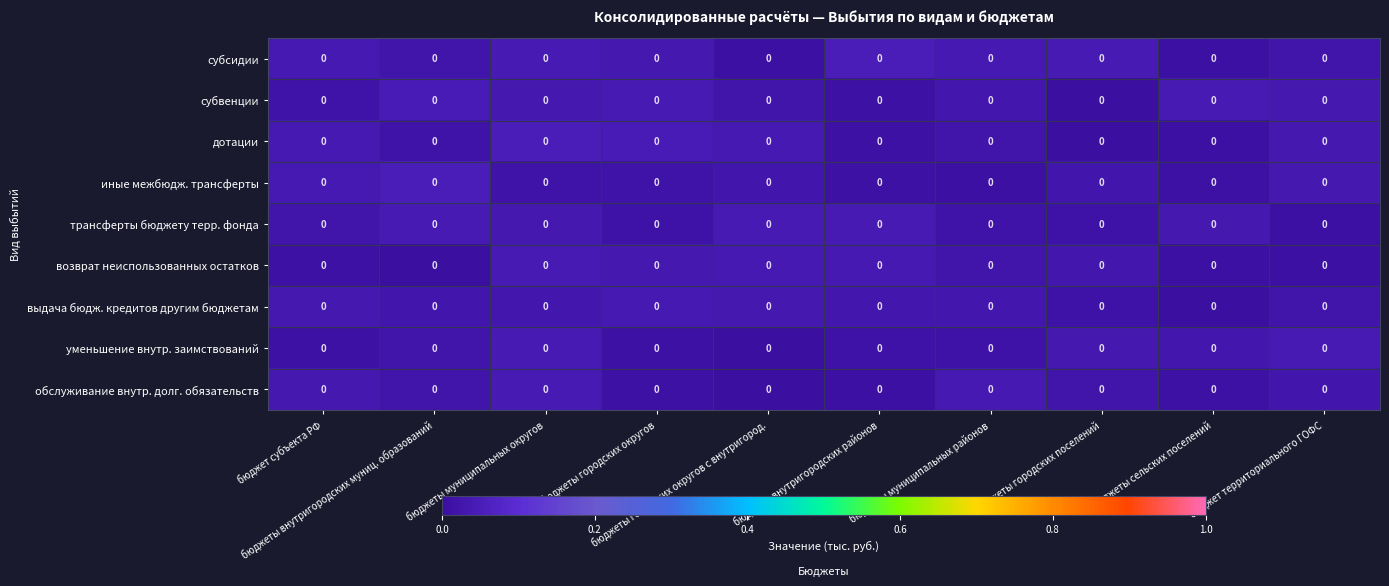

The возврат неиспользованных остатков series shows 0.1 at бюджеты муниципальных округов. True or false?

False